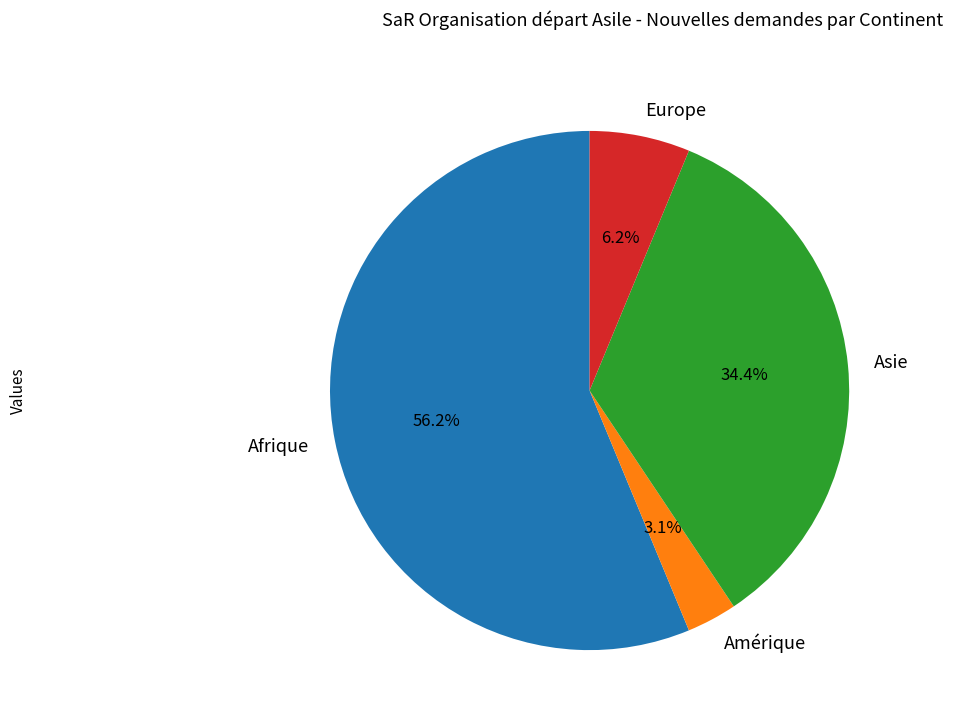

How many segments does this pie chart have?

4